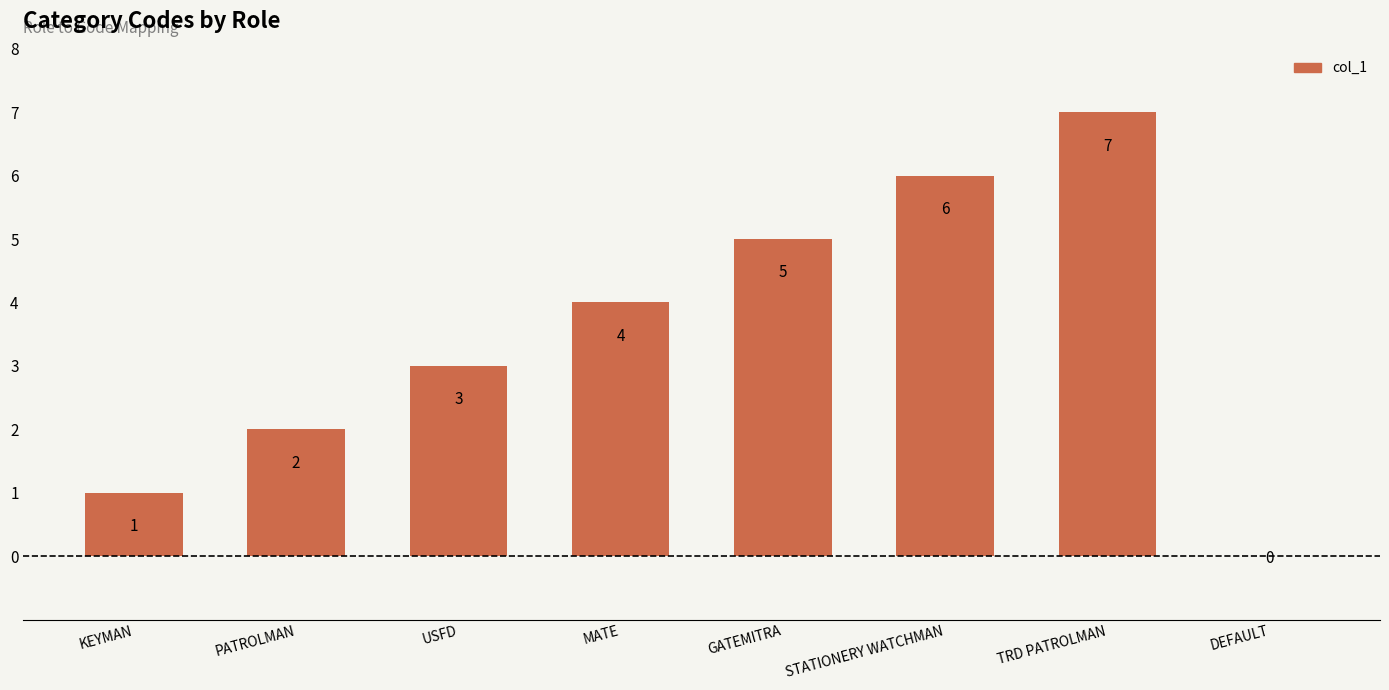

Which label corresponds to the largest value in the chart?

TRD PATROLMAN